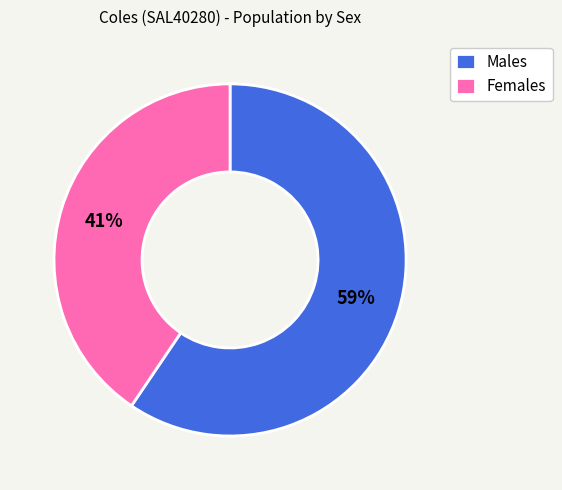

Which has a higher value, Males or Females?

Males